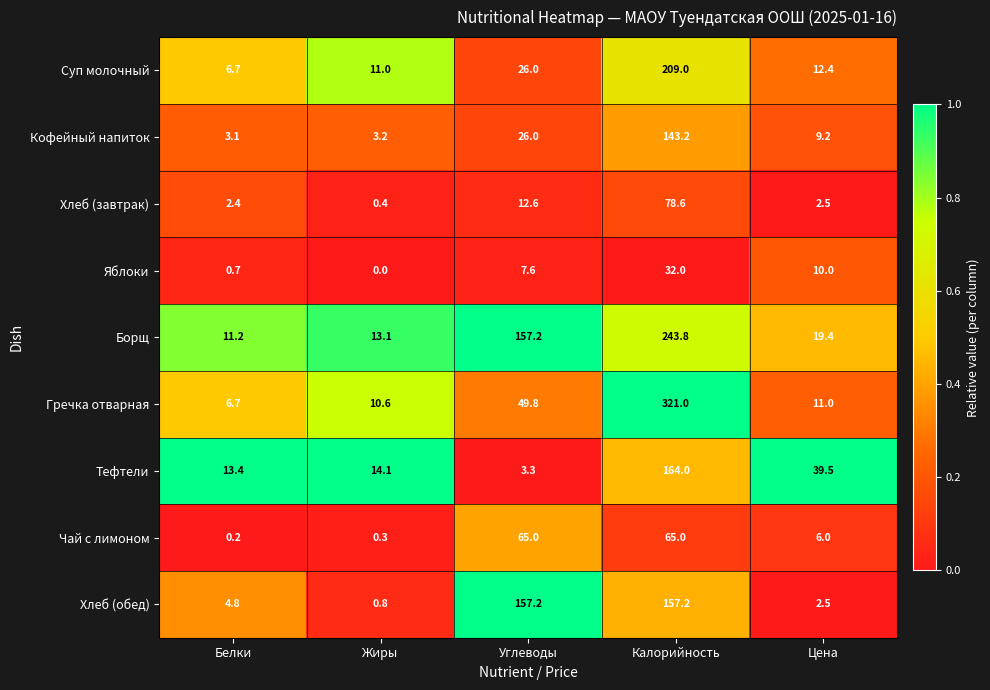

What is the difference between the Тефтели values at Цена and Белки?

26.1